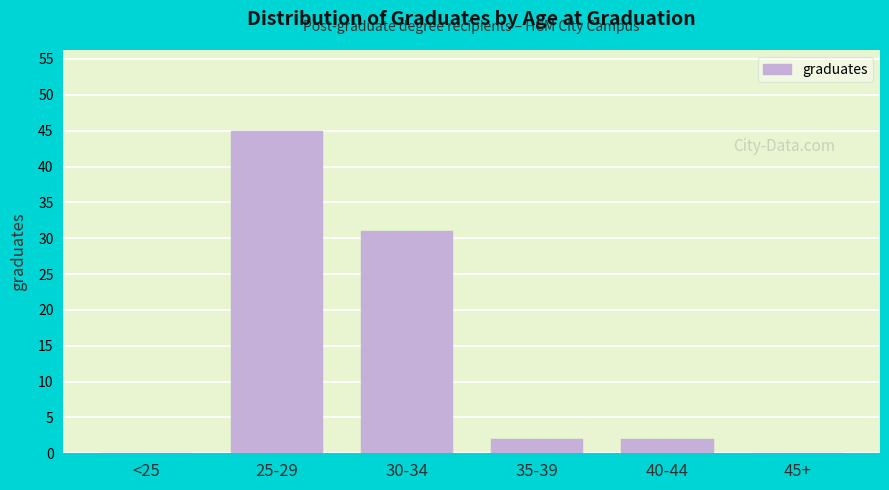

Reading right to left, what are all the values shown in this chart?

45+=0	40-44=2	35-39=2	30-34=31	25-29=45	<25=0